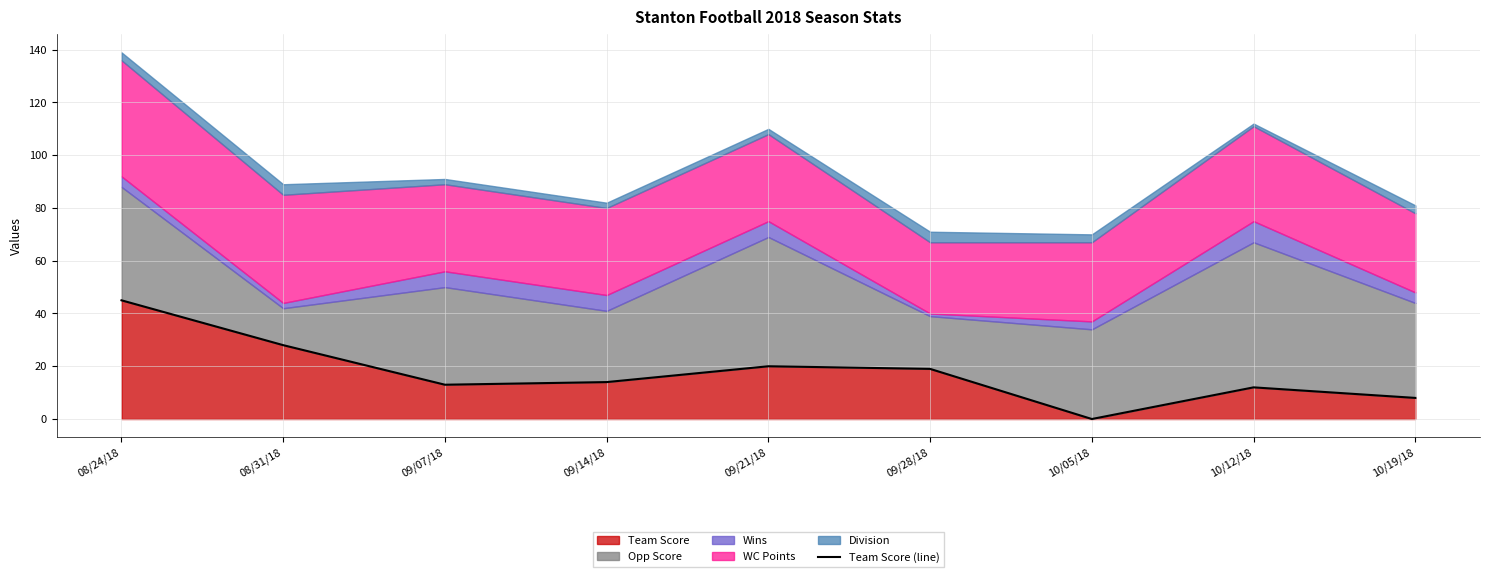

Rank the categories by value from lowest to highest.

10/05/18, 10/19/18, 10/12/18, 09/07/18, 09/14/18, 09/28/18, 09/21/18, 08/31/18, 08/24/18